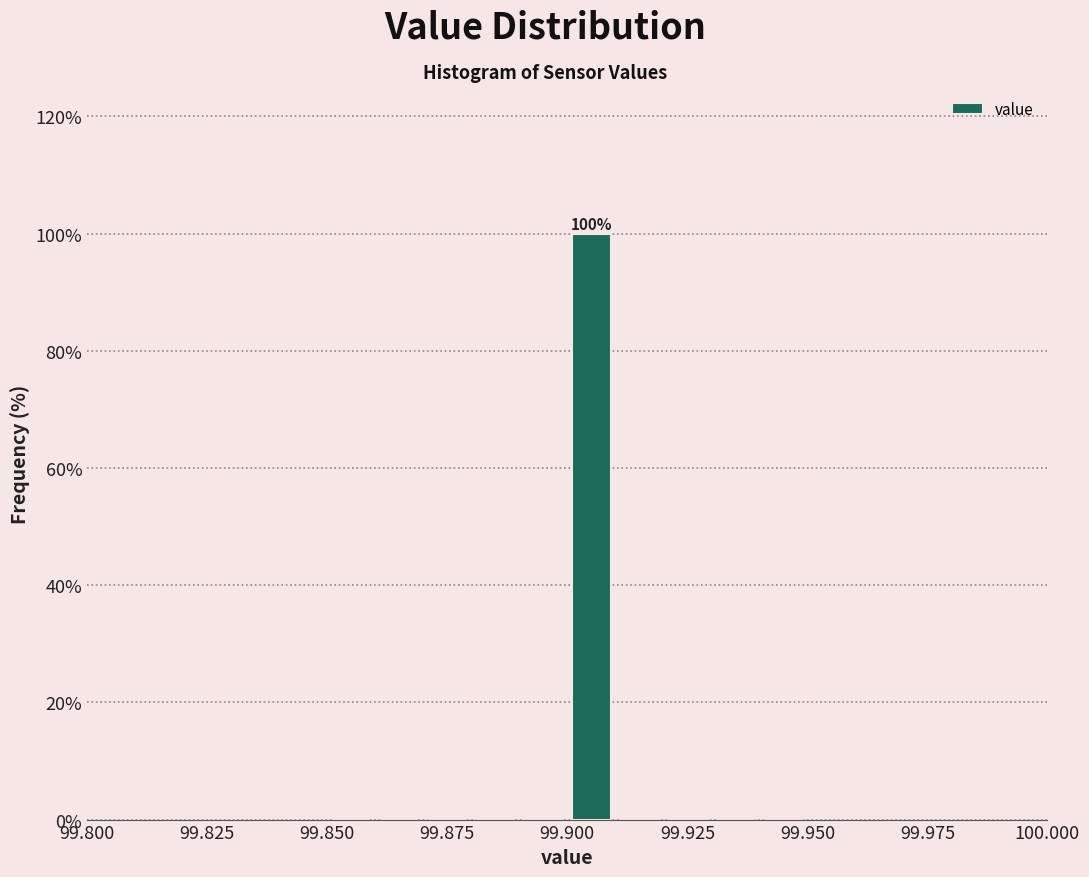

Read against the x-axis, roughly where is the centre of the tallest bar?

99.905